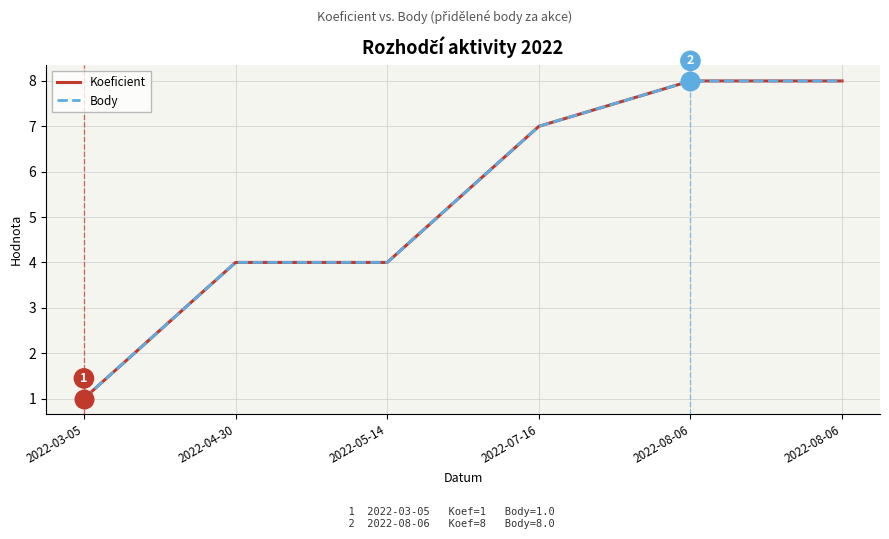

At which category is the sum across all series the highest?

2022-08-06